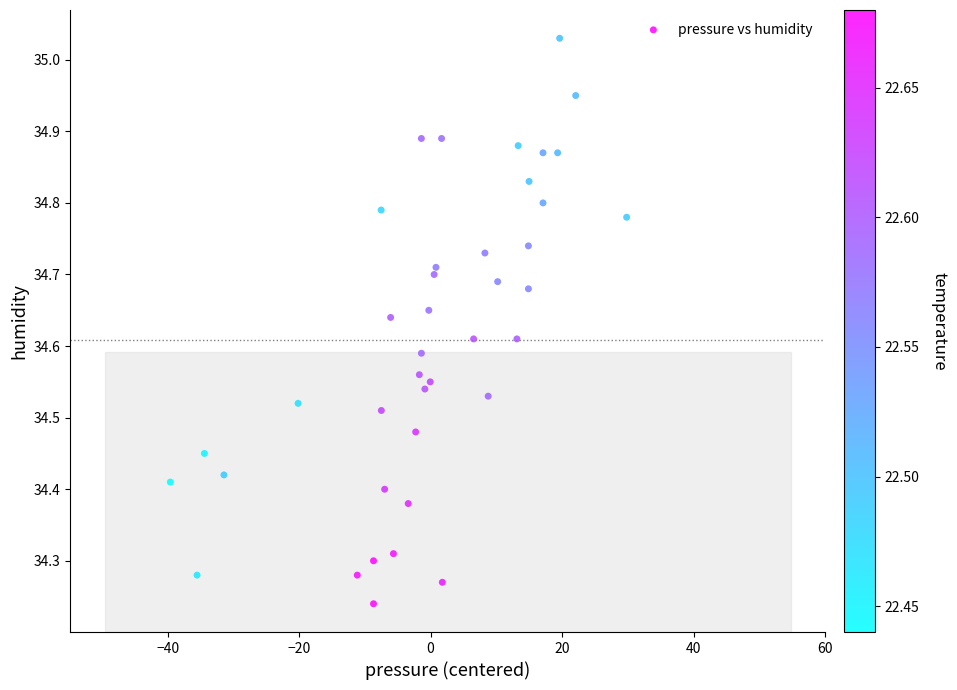

What is the range of X values (max minus min)?

69.4